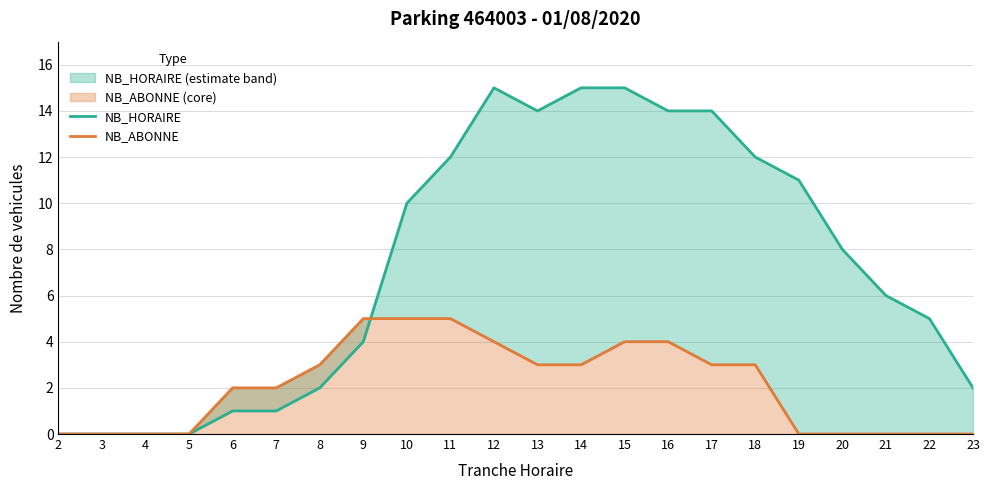

What are all the series names shown in the legend?

NB_HORAIRE, NB_ABONNE